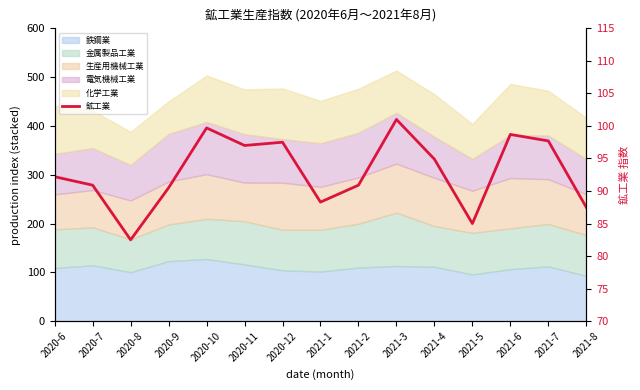

List the labels in order of value, smallest first.

2020-8, 2021-5, 2021-8, 2021-1, 2020-9, 2020-7, 2021-2, 2020-6, 2021-4, 2020-11, 2020-12, 2021-7, 2021-6, 2020-10, 2021-3